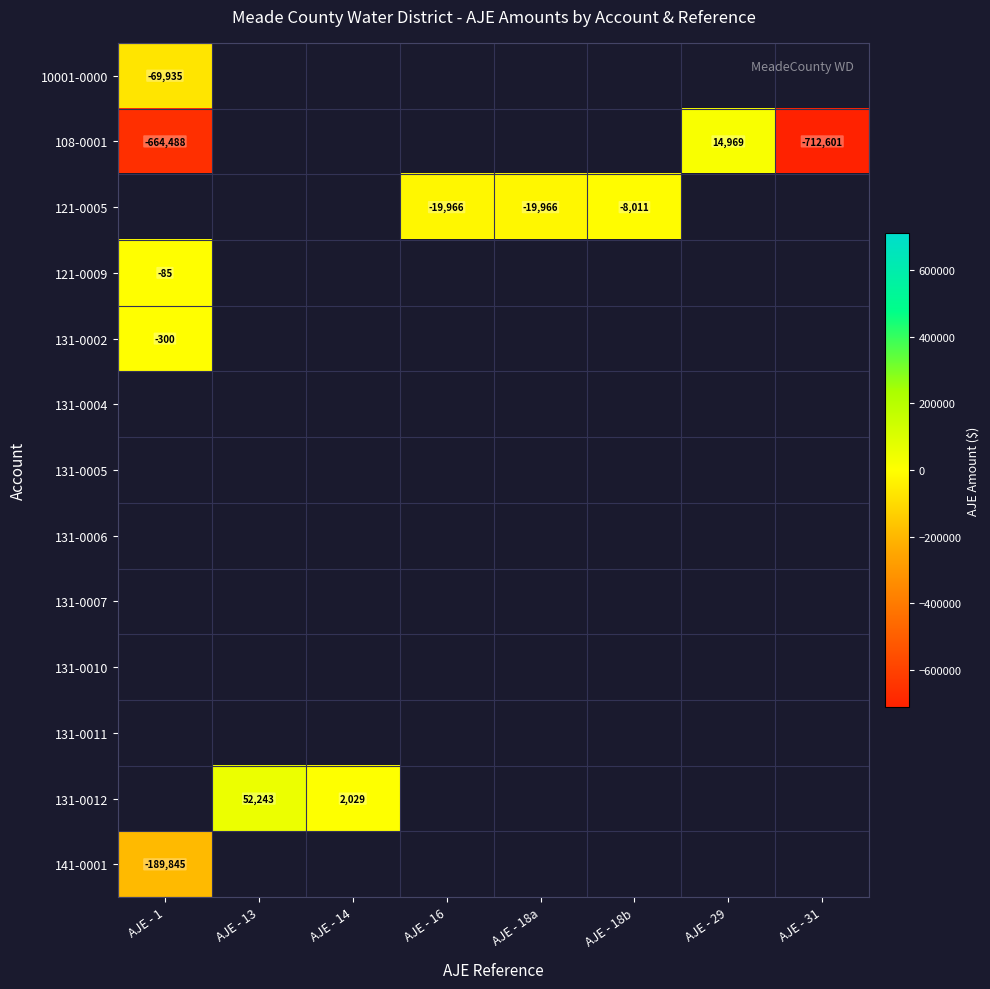

Rank the categories by 131-0002 value from highest to lowest.

AJE - 1, AJE - 13, AJE - 14, AJE - 16, AJE - 18a, AJE - 18b, AJE - 29, AJE - 31